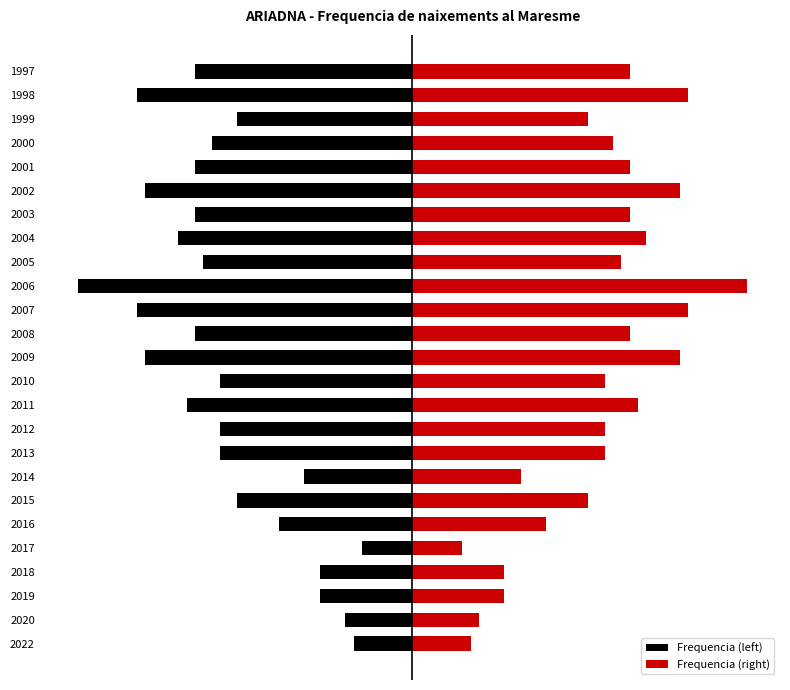

What is the sum of all Frequencia (left) values?

-561